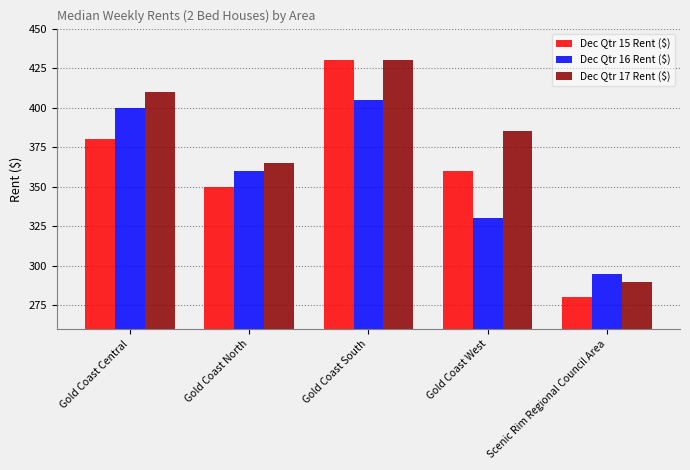

Which series has the largest total across all categories?

Dec Qtr 17 Rent ($)